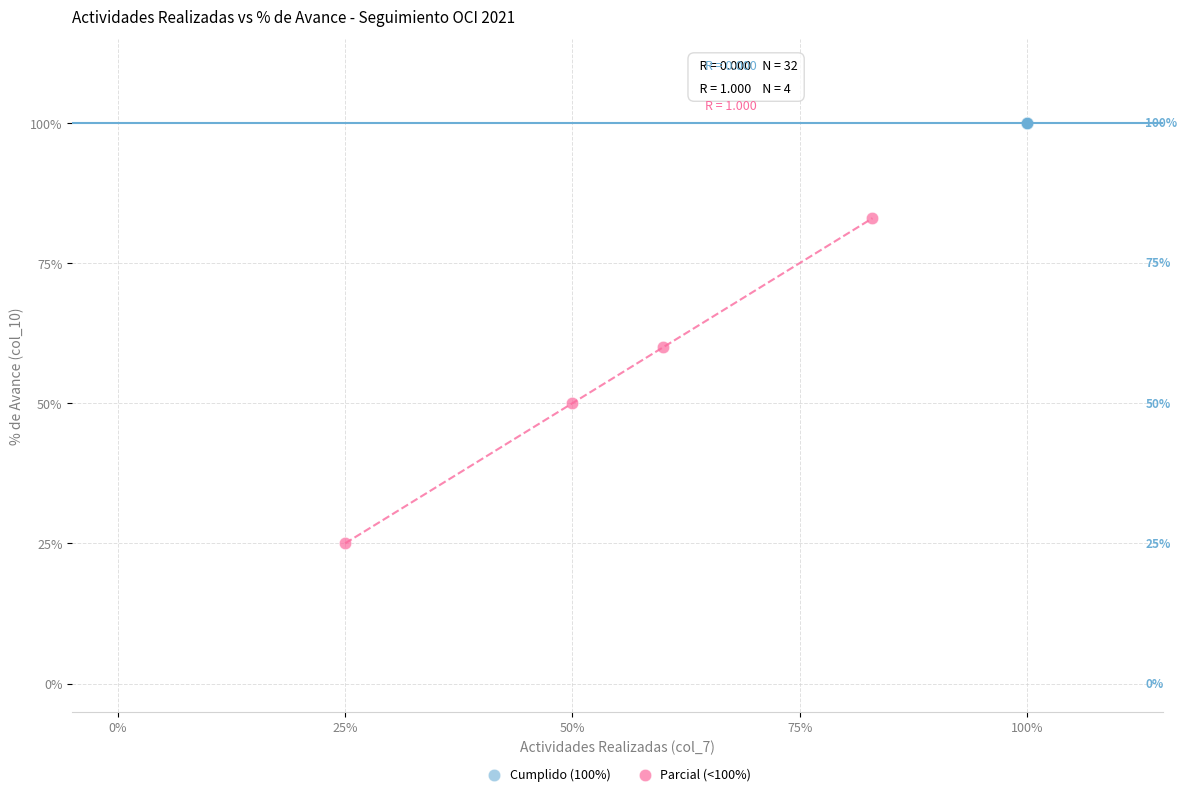

Which series reaches the minimum Y coordinate?

Parcial (<100%)